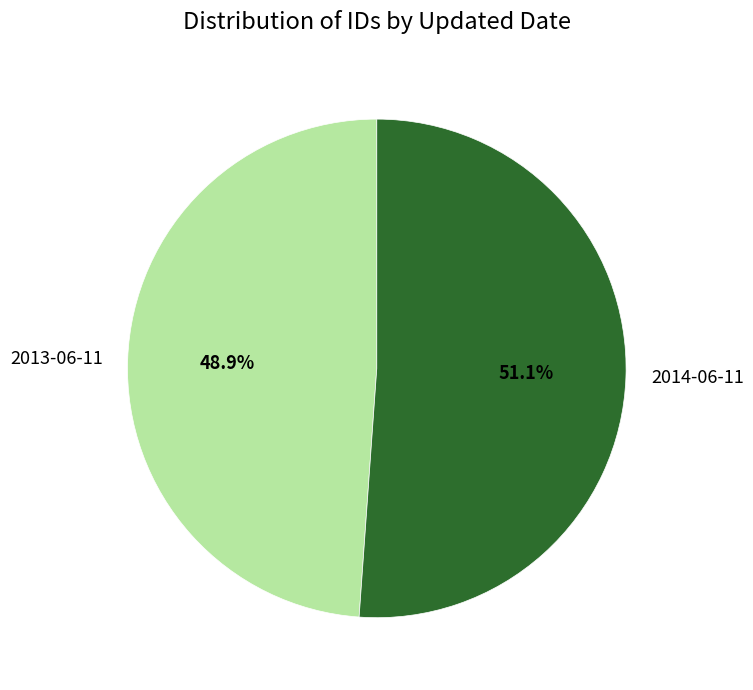

To the nearest percent, what is the difference between the 2013-06-11 and 2014-06-11 slice percentages?

2%